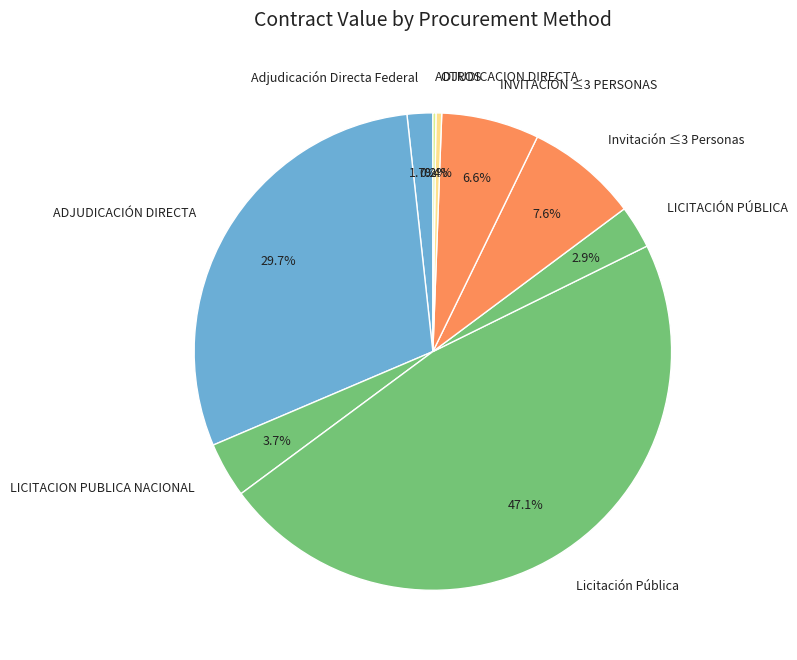

Is there any slice that represents more than half of the pie?

No